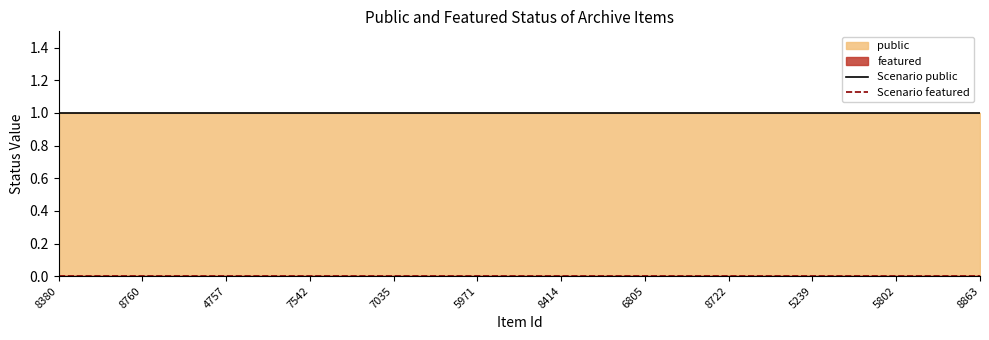

Is it true that Scenario public equals 0 at 8414?

False